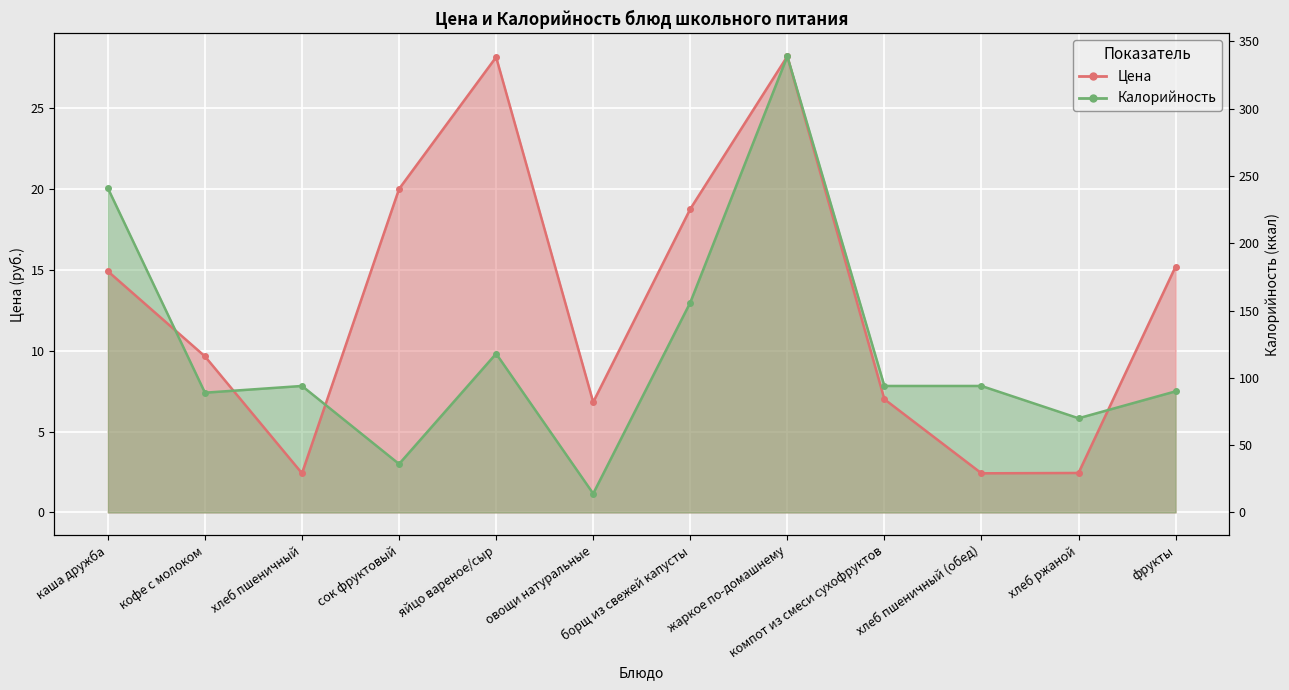

Between яйцо вареное/сыр and каша дружба, which is larger?

яйцо вареное/сыр